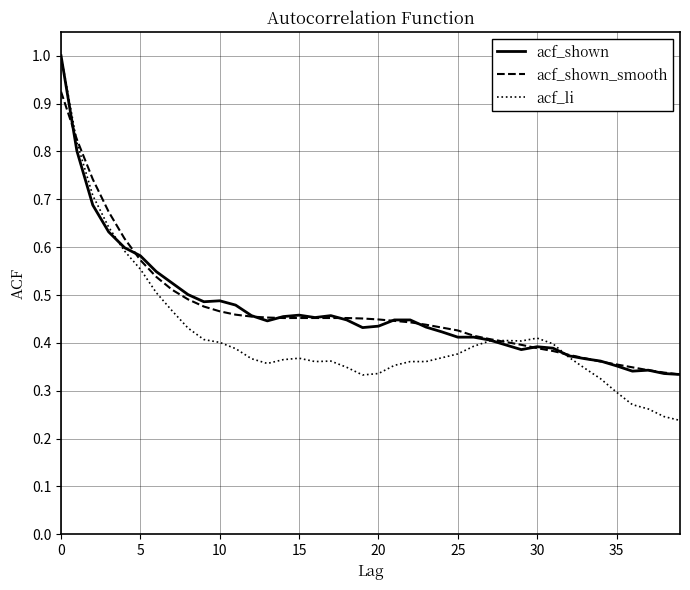

What is the greatest value displayed?

1.0